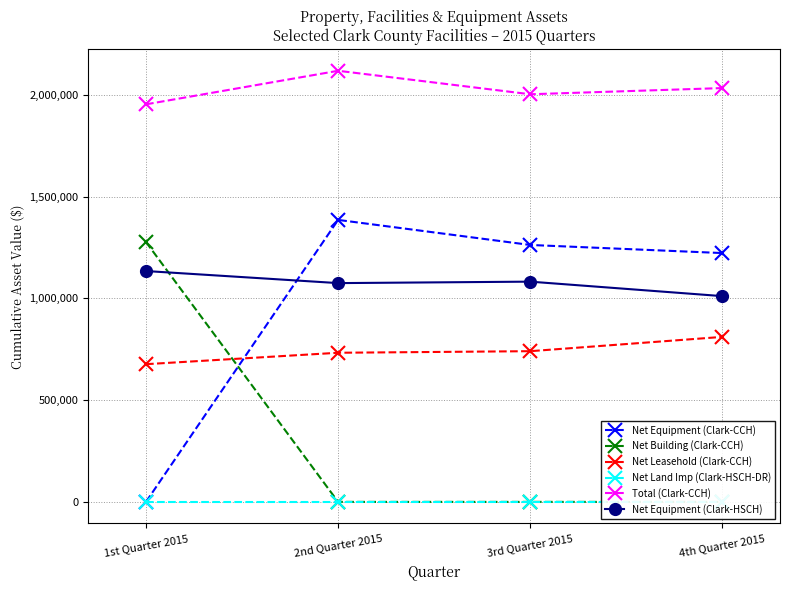

True or false: Net Equipment (Clark-CCH) has more than 0 points higher than both neighbors.

True